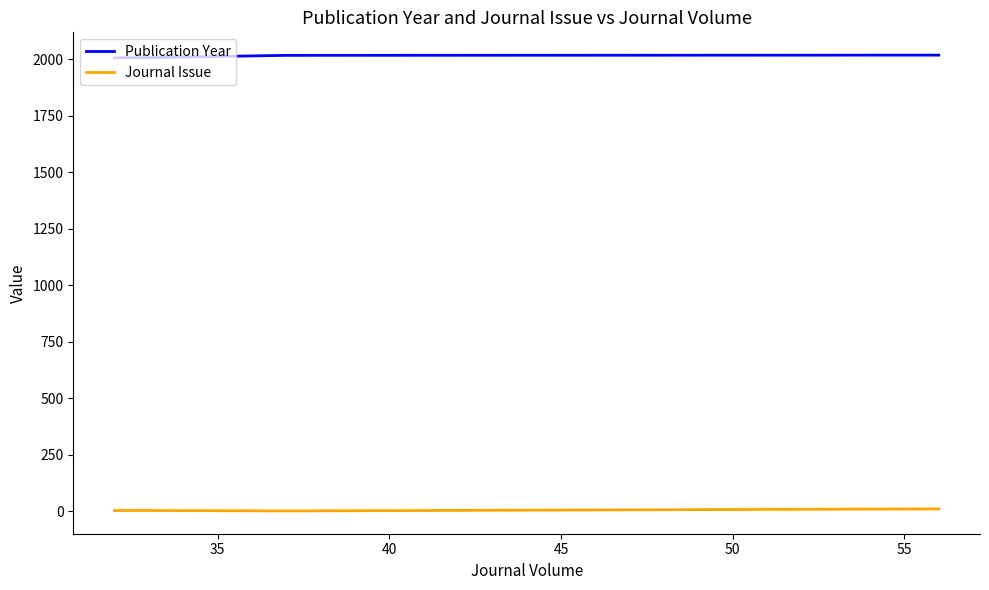

True or false: Publication Year has more than 1 interior local peaks.

False